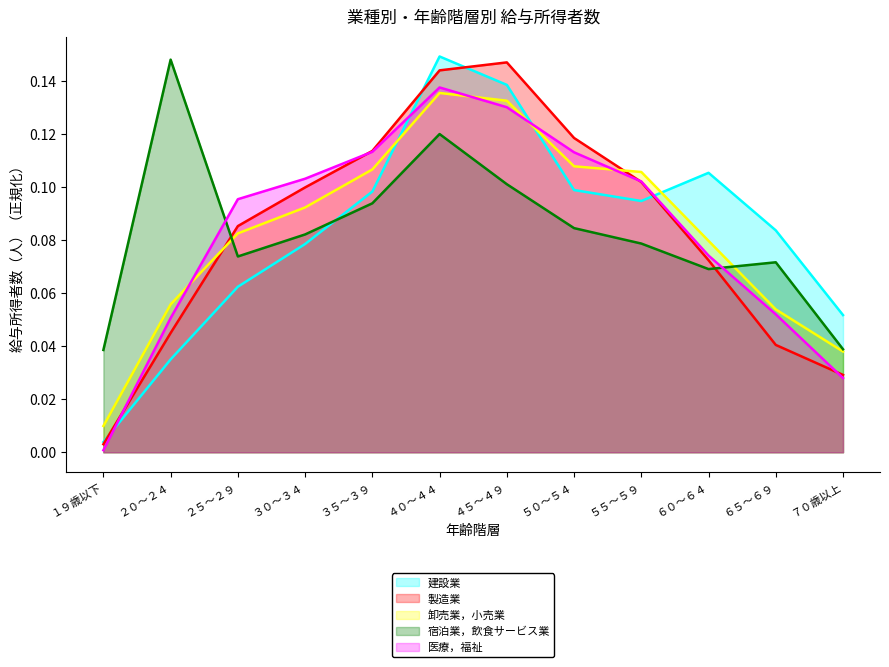

Reading left to right, transcribe all the data shown in this chart.

建設業: １９歳以下=0.0	２０～２４=0.0	２５～２９=0.1	３０～３４=0.1	３５～３９=0.1	４０～４４=0.1	４５～４９=0.1	５０～５４=0.1	５５～５９=0.1	６０～６４=0.1	６５～６９=0.1	７０歳以上=0.1
製造業: １９歳以下=0.0	２０～２４=0.0	２５～２９=0.1	３０～３４=0.1	３５～３９=0.1	４０～４４=0.1	４５～４９=0.1	５０～５４=0.1	５５～５９=0.1	６０～６４=0.1	６５～６９=0.0	７０歳以上=0.0
卸売業，小売業: １９歳以下=0.0	２０～２４=0.1	２５～２９=0.1	３０～３４=0.1	３５～３９=0.1	４０～４４=0.1	４５～４９=0.1	５０～５４=0.1	５５～５９=0.1	６０～６４=0.1	６５～６９=0.1	７０歳以上=0.0
宿泊業，飲食サービス業: １９歳以下=0.0	２０～２４=0.1	２５～２９=0.1	３０～３４=0.1	３５～３９=0.1	４０～４４=0.1	４５～４９=0.1	５０～５４=0.1	５５～５９=0.1	６０～６４=0.1	６５～６９=0.1	７０歳以上=0.0
医療，福祉: １９歳以下=0.0	２０～２４=0.1	２５～２９=0.1	３０～３４=0.1	３５～３９=0.1	４０～４４=0.1	４５～４９=0.1	５０～５４=0.1	５５～５９=0.1	６０～６４=0.1	６５～６９=0.1	７０歳以上=0.0